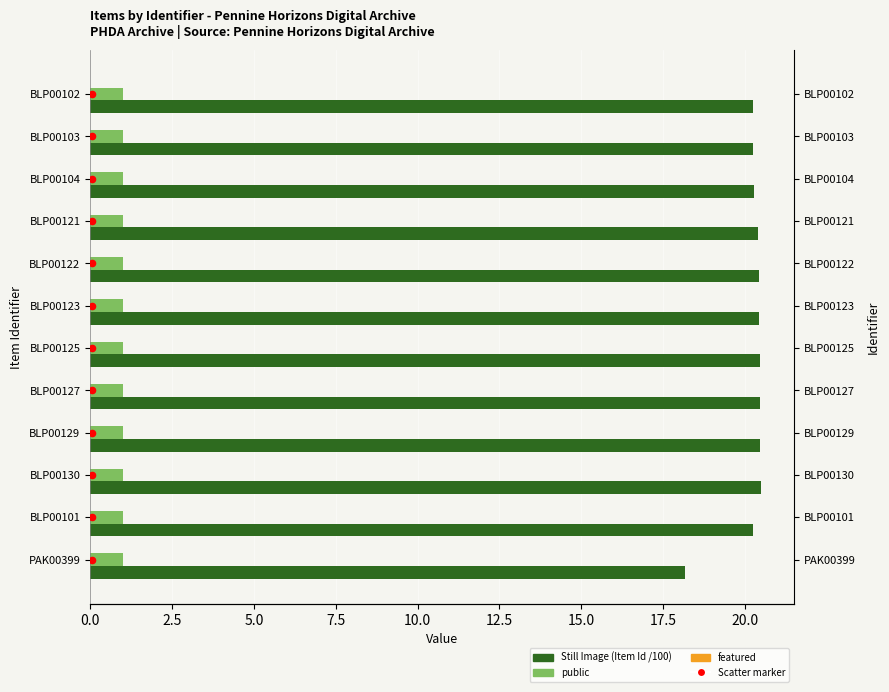

Which series has the largest total across all categories?

Still Image